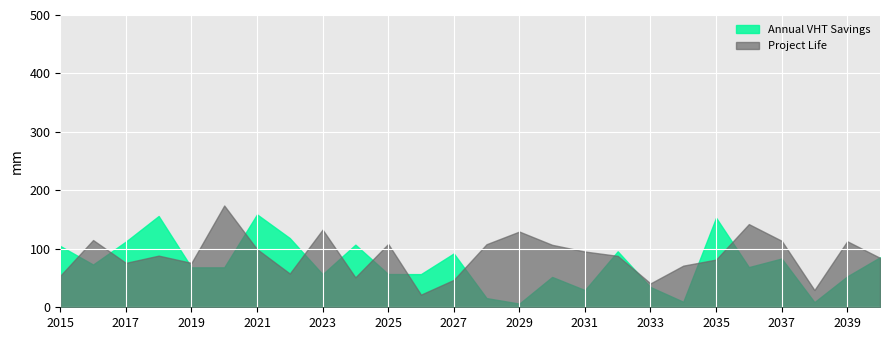

Which series changed the most between 2021 and 2025?

Annual VHT Savings